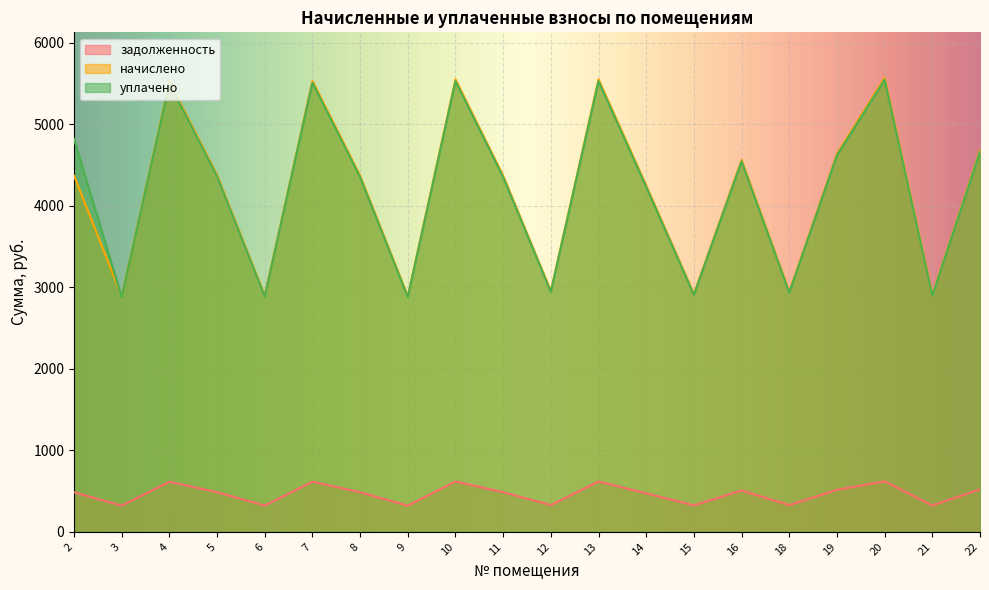

Is the value of уплачено at 12 greater than the value of задолженность at 20?

Yes